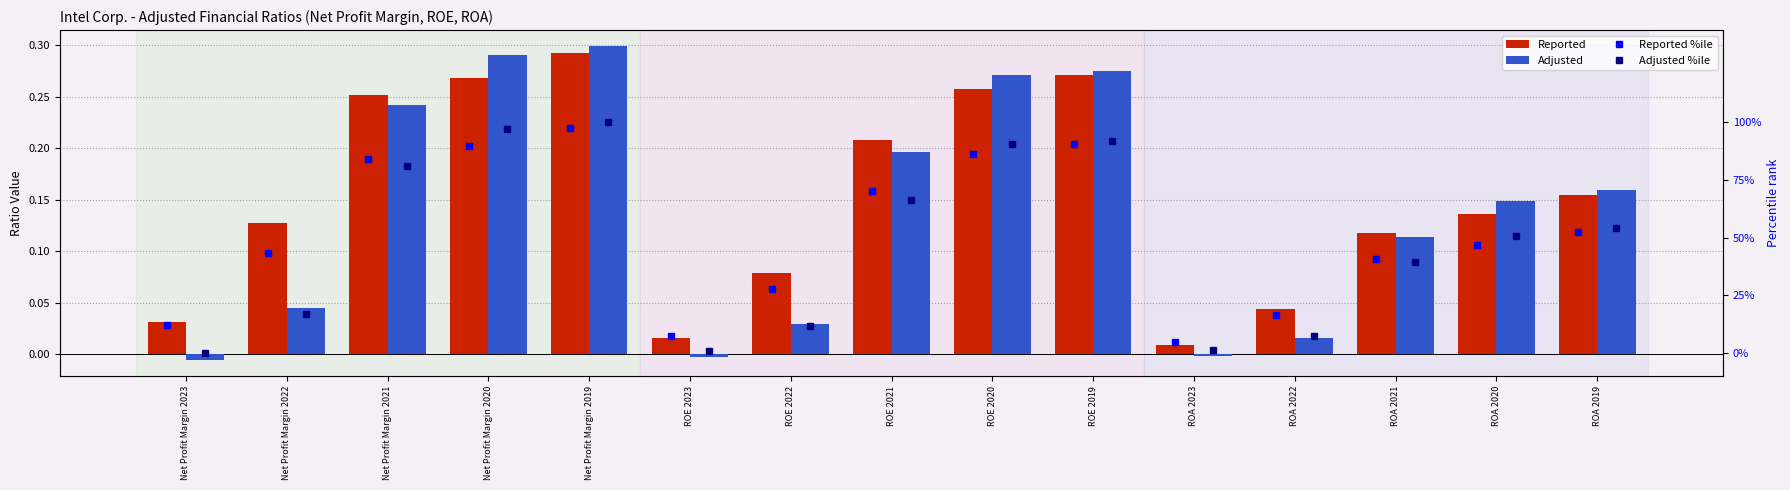

Does the chart contain stacked bars?

No